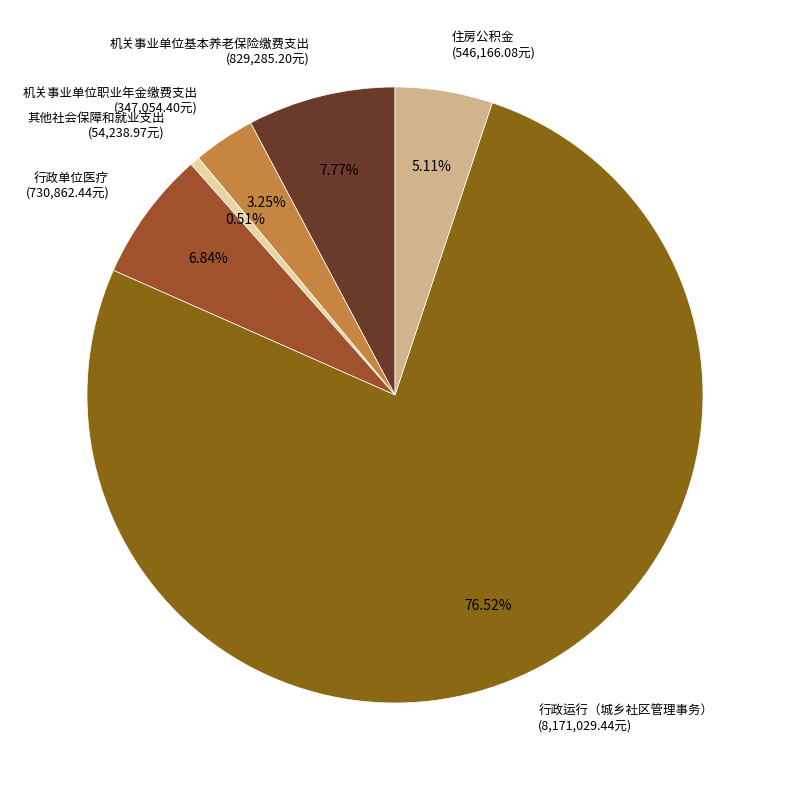

Which slice is the largest?

行政运行（城乡社区管理事务）